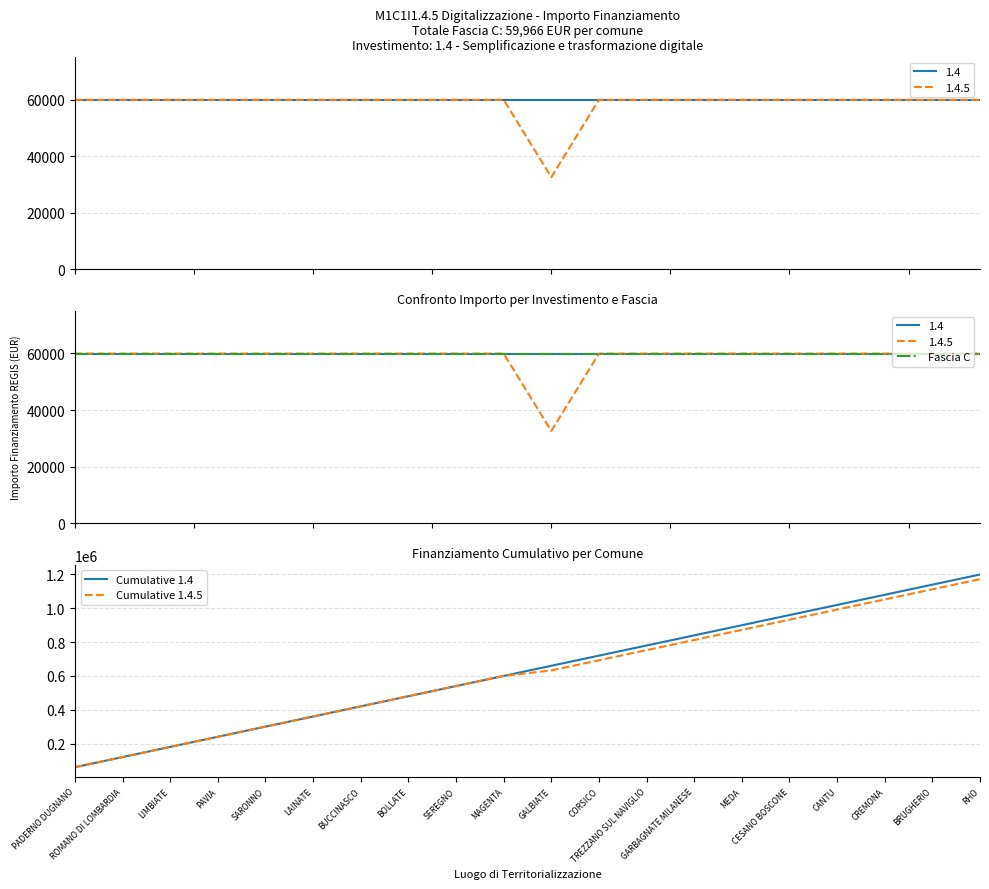

Reading left to right, what are all the values shown in this chart?

Fascia C: PADERNO DUGNANO=59966	ROMANO DI LOMBARDIA=59966	LIMBIATE=59966	PAVIA=59966	SARONNO=59966	LAINATE=59966	BUCCINASCO=59966	BOLLATE=59966	SEREGNO=59966	MAGENTA=59966	GALBIATE=59966	CORSICO=59966	TREZZANO SUL NAVIGLIO=59966	GARBAGNATE MILANESE=59966	MEDA=59966	CESANO BOSCONE=59966	CANTU=59966	CREMONA=59966	BRUGHERIO=59966	RHO=59966
Cumulative 1.4: PADERNO DUGNANO=59966	ROMANO DI LOMBARDIA=119932	LIMBIATE=179898	PAVIA=239864	SARONNO=299830	LAINATE=359796	BUCCINASCO=419762	BOLLATE=479728	SEREGNO=539694	MAGENTA=599660	GALBIATE=659626	CORSICO=719592	TREZZANO SUL NAVIGLIO=779558	GARBAGNATE MILANESE=839524	MEDA=899490	CESANO BOSCONE=959456	CANTU=1019422	CREMONA=1079388	BRUGHERIO=1139354	RHO=1199320
Cumulative 1.4.5: PADERNO DUGNANO=59966	ROMANO DI LOMBARDIA=119932	LIMBIATE=179898	PAVIA=239864	SARONNO=299830	LAINATE=359796	BUCCINASCO=419762	BOLLATE=479728	SEREGNO=539694	MAGENTA=599660	GALBIATE=632249	CORSICO=692215	TREZZANO SUL NAVIGLIO=752181	GARBAGNATE MILANESE=812147	MEDA=872113	CESANO BOSCONE=932079	CANTU=992045	CREMONA=1052011	BRUGHERIO=1111977	RHO=1171943